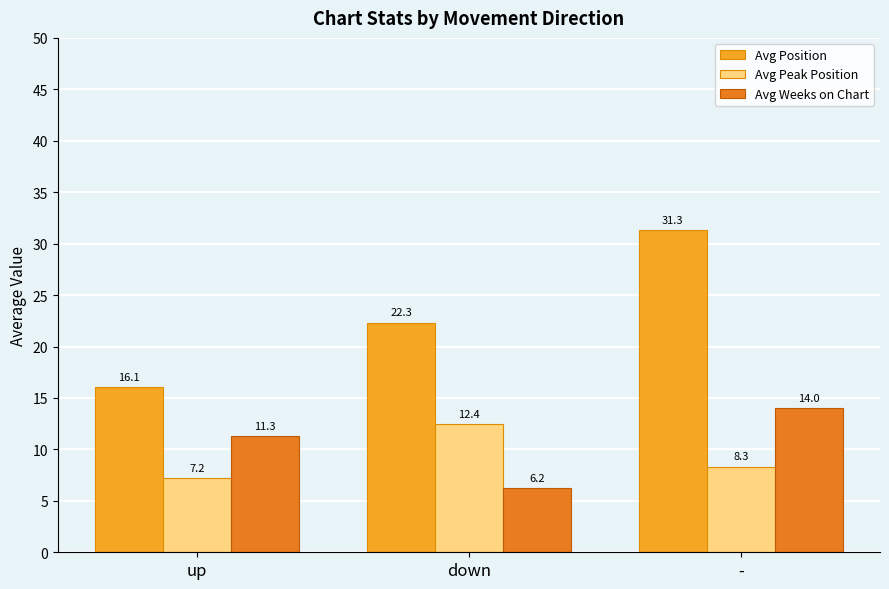

Reading left to right, what are all the values shown in this chart?

Avg Position: up=16.1	down=22.3	-=31.3
Avg Peak Position: up=7.2	down=12.4	-=8.3
Avg Weeks on Chart: up=11.3	down=6.2	-=14.0